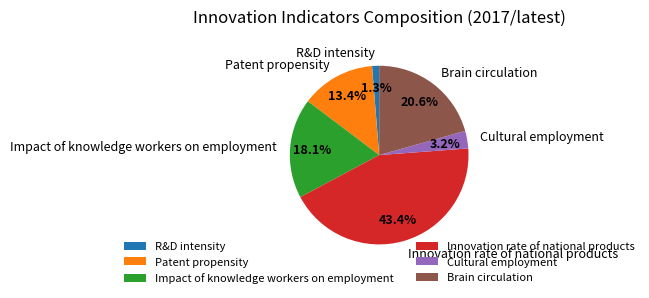

Combined, what portion of the pie is Innovation rate of national products and Brain circulation?

64.0%